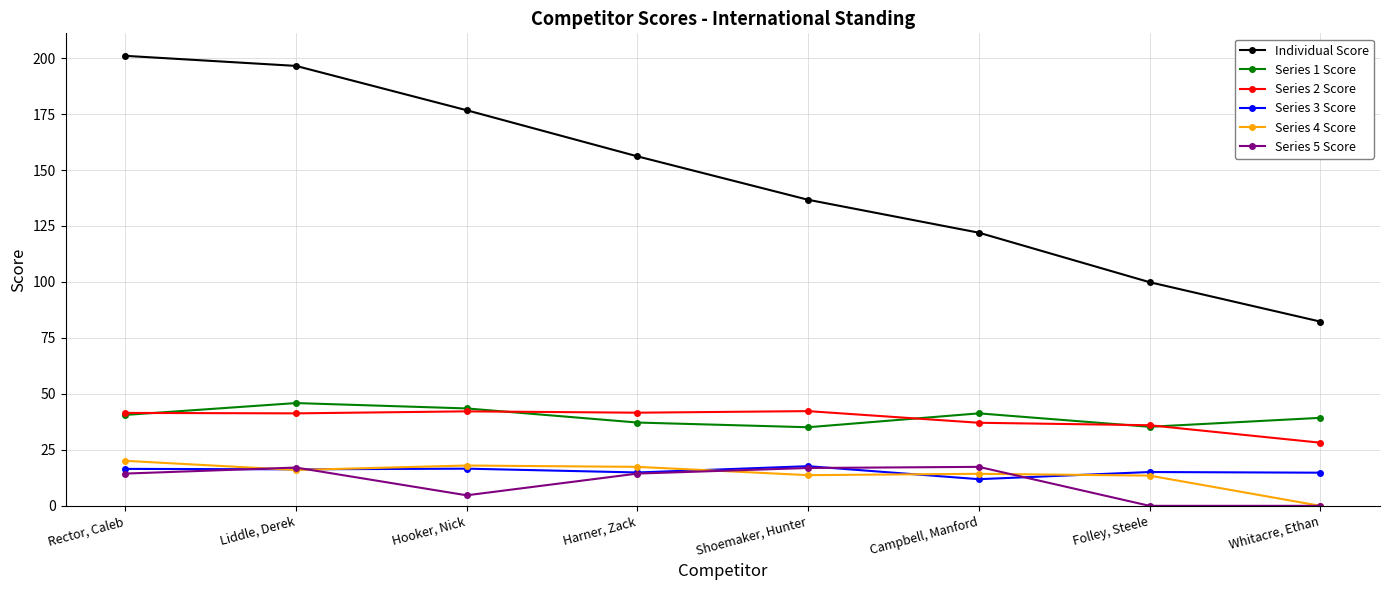

What is the highest value of the Series 5 Score series?

17.4